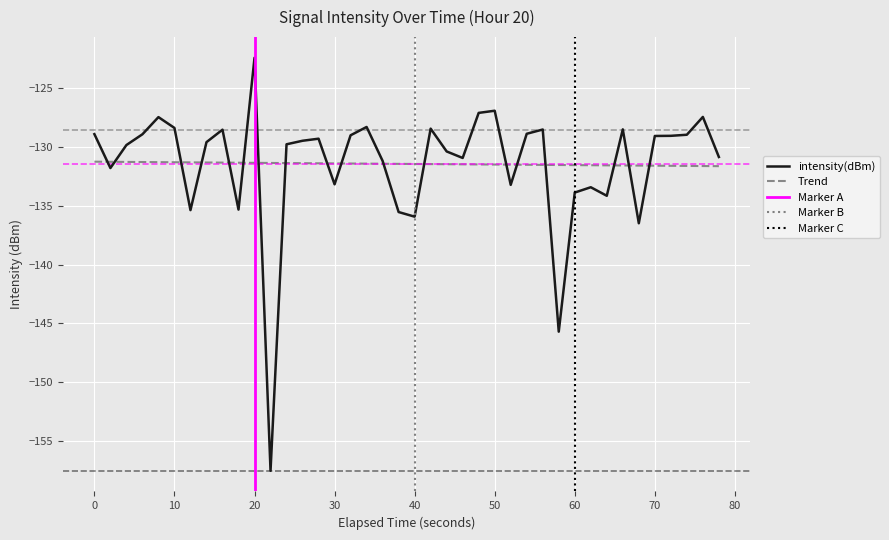

True or false: Trend has a value of -175.3 at 20.

False